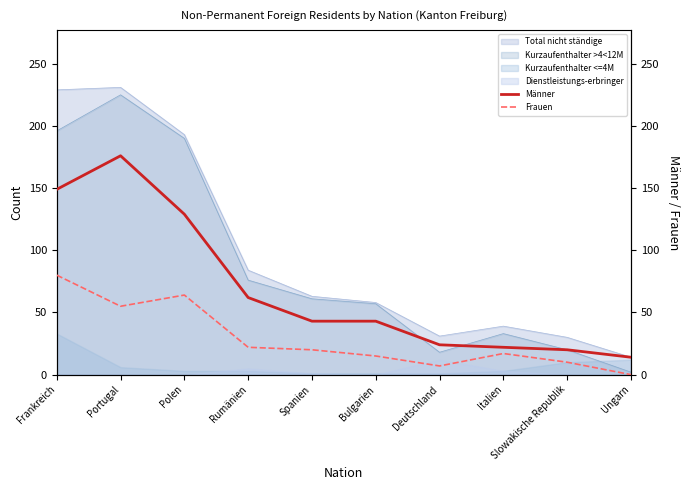

The Frauen series shows 22 at Rumänien. True or false?

True